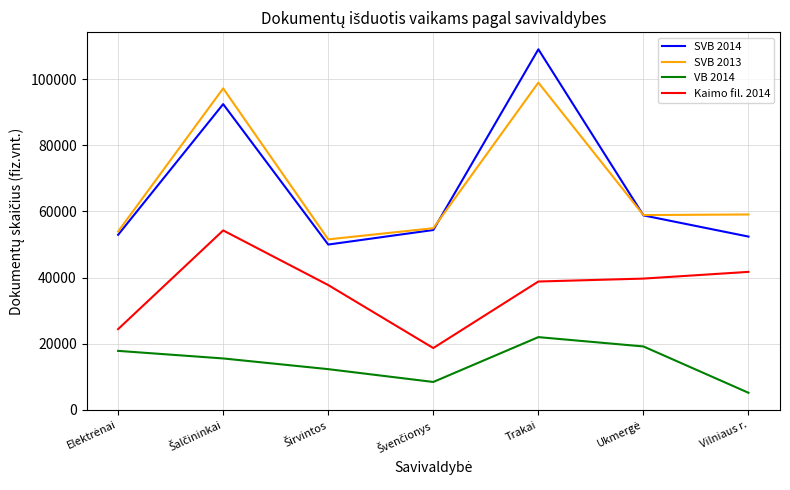

Which series has the largest range (max minus min)?

SVB 2014